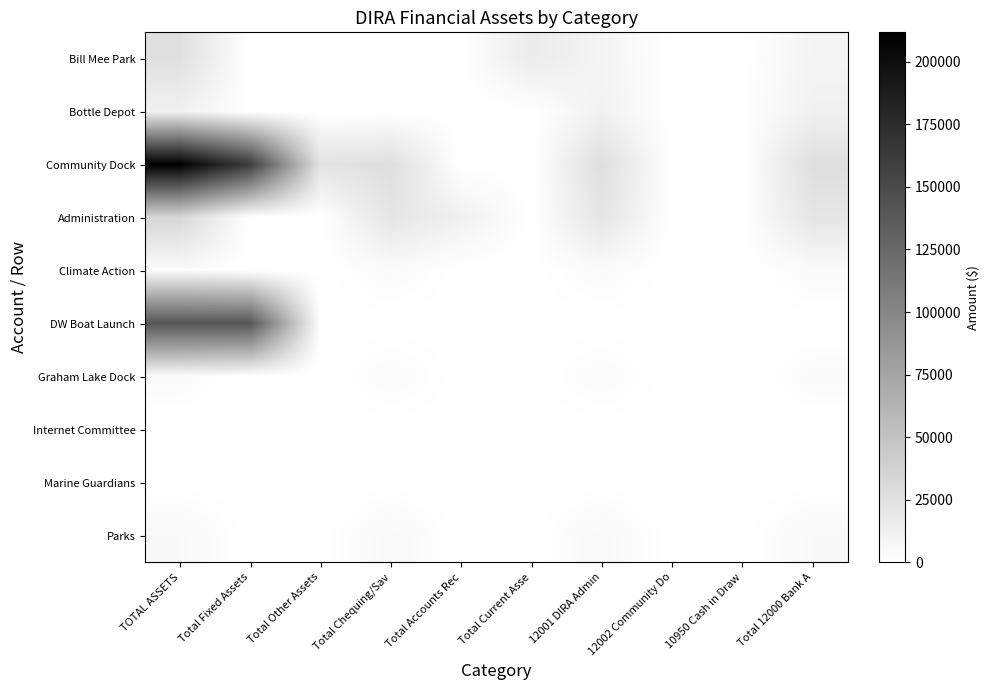

Reading left to right, extract all data points from this chart.

Bill Mee Park: TOTAL ASSETS=26120.9	Total Fixed Assets=0.0	Total Other Assets=0.0	Total Chequing/Sav=0.0	Total Accounts Rec=0.0	Total Current Asse=16613.7	12001 DIRA Admin=9507.2	12002 Community Do=0.0	10950 Cash in Draw=0.0	Total 12000 Bank A=9507.2
Bottle Depot: TOTAL ASSETS=12076.4	Total Fixed Assets=0.0	Total Other Assets=0.0	Total Chequing/Sav=0.0	Total Accounts Rec=0.0	Total Current Asse=0.0	12001 DIRA Admin=11556.3	12002 Community Do=0.0	10950 Cash in Draw=520.1	Total 12000 Bank A=12076.4
Community Dock: TOTAL ASSETS=211806.5	Total Fixed Assets=161233.0	Total Other Assets=23276.4	Total Chequing/Sav=27297.1	Total Accounts Rec=0.0	Total Current Asse=0.0	12001 DIRA Admin=27297.1	12002 Community Do=0.0	10950 Cash in Draw=0.0	Total 12000 Bank A=27297.1
Administration: TOTAL ASSETS=34122.1	Total Fixed Assets=0.0	Total Other Assets=102.8	Total Chequing/Sav=21726.3	Total Accounts Rec=12293.0	Total Current Asse=0.0	12001 DIRA Admin=21726.3	12002 Community Do=0.0	10950 Cash in Draw=0.0	Total 12000 Bank A=21726.3
Climate Action: TOTAL ASSETS=4111.2	Total Fixed Assets=0.0	Total Other Assets=26.0	Total Chequing/Sav=4085.2	Total Accounts Rec=0.0	Total Current Asse=0.0	12001 DIRA Admin=4085.2	12002 Community Do=0.0	10950 Cash in Draw=0.0	Total 12000 Bank A=4085.2
DW Boat Launch: TOTAL ASSETS=140091.0	Total Fixed Assets=140035.5	Total Other Assets=0.0	Total Chequing/Sav=55.6	Total Accounts Rec=0.0	Total Current Asse=0.0	12001 DIRA Admin=55.6	12002 Community Do=0.0	10950 Cash in Draw=0.0	Total 12000 Bank A=55.6
Graham Lake Dock: TOTAL ASSETS=3823.5	Total Fixed Assets=0.0	Total Other Assets=0.0	Total Chequing/Sav=3823.5	Total Accounts Rec=0.0	Total Current Asse=0.0	12001 DIRA Admin=3823.5	12002 Community Do=0.0	10950 Cash in Draw=0.0	Total 12000 Bank A=3823.5
Internet Committee: TOTAL ASSETS=0.0	Total Fixed Assets=0.0	Total Other Assets=0.0	Total Chequing/Sav=0.0	Total Accounts Rec=0.0	Total Current Asse=0.0	12001 DIRA Admin=0.0	12002 Community Do=0.0	10950 Cash in Draw=0.0	Total 12000 Bank A=0.0
Marine Guardians: TOTAL ASSETS=177.4	Total Fixed Assets=0.0	Total Other Assets=0.0	Total Chequing/Sav=177.4	Total Accounts Rec=0.0	Total Current Asse=0.0	12001 DIRA Admin=177.4	12002 Community Do=0.0	10950 Cash in Draw=0.0	Total 12000 Bank A=177.4
Parks: TOTAL ASSETS=5829.4	Total Fixed Assets=0.0	Total Other Assets=0.0	Total Chequing/Sav=5829.4	Total Accounts Rec=0.0	Total Current Asse=0.0	12001 DIRA Admin=5829.4	12002 Community Do=0.0	10950 Cash in Draw=0.0	Total 12000 Bank A=5829.4